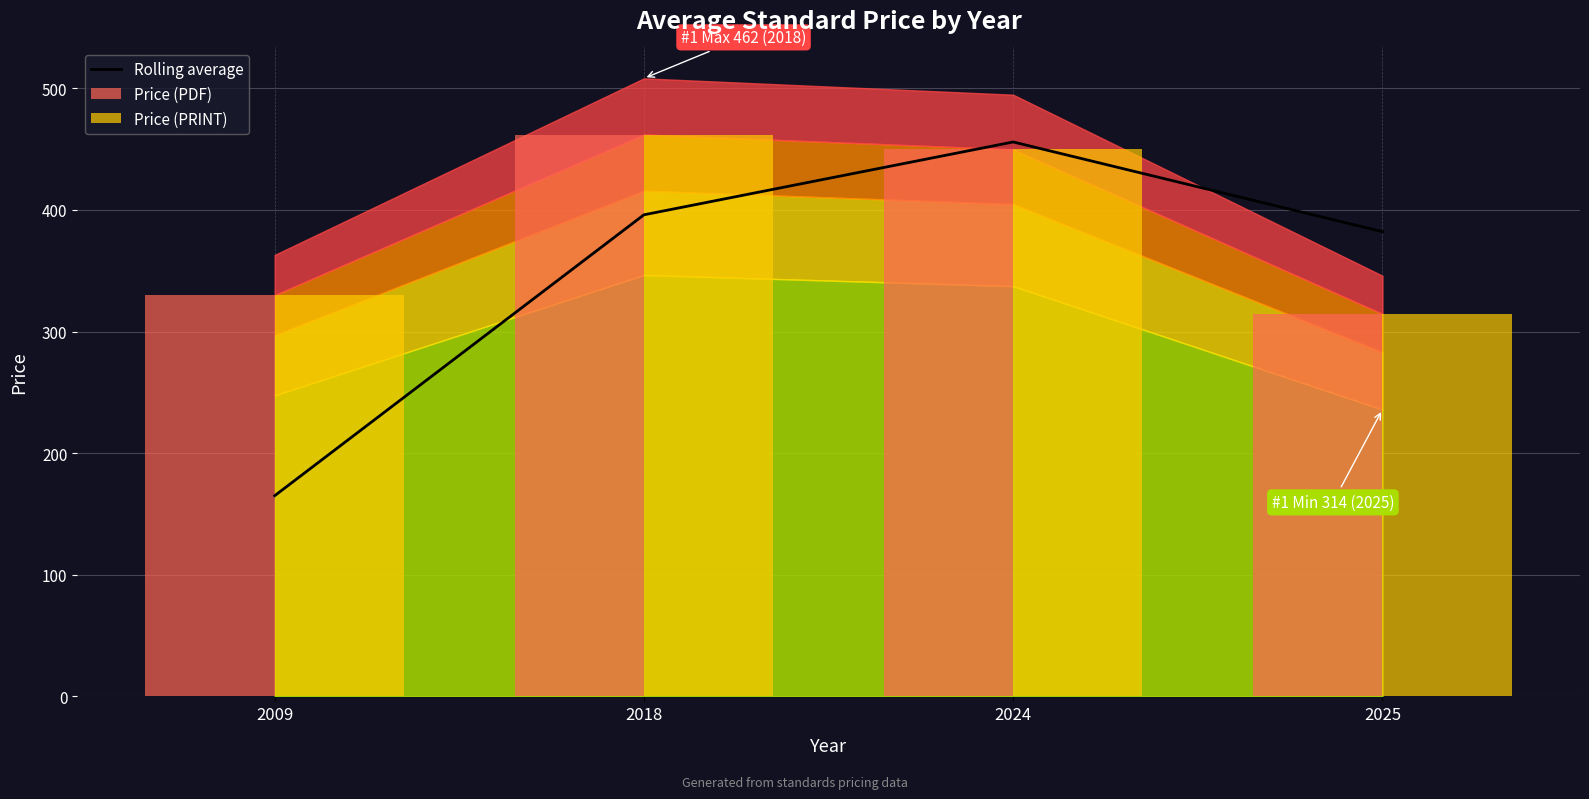

What is the lowest value of the Rolling average series?

165.0